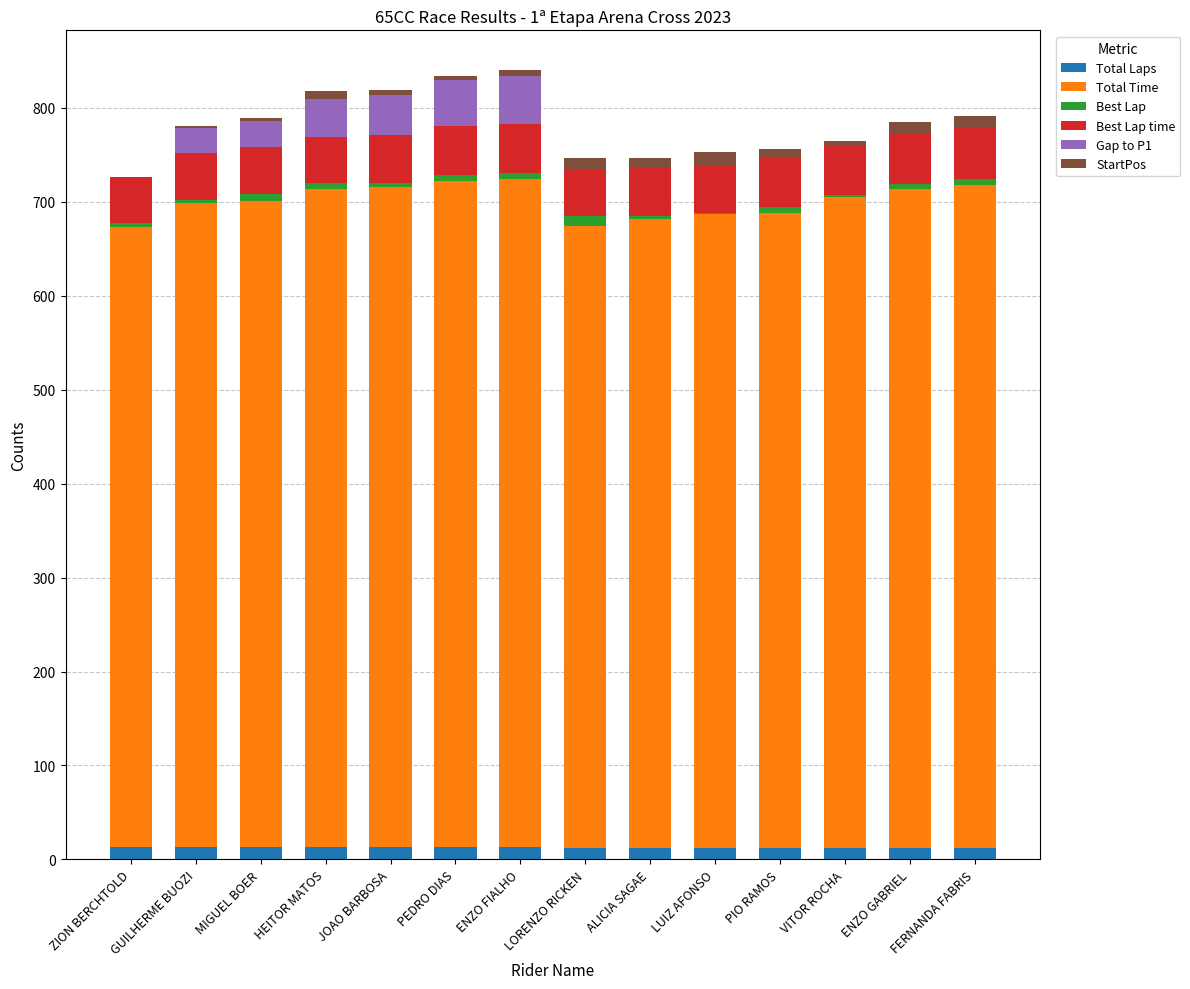

What is the sum of the Total Laps values at PIO RAMOS and ENZO FIALHO?

25.0